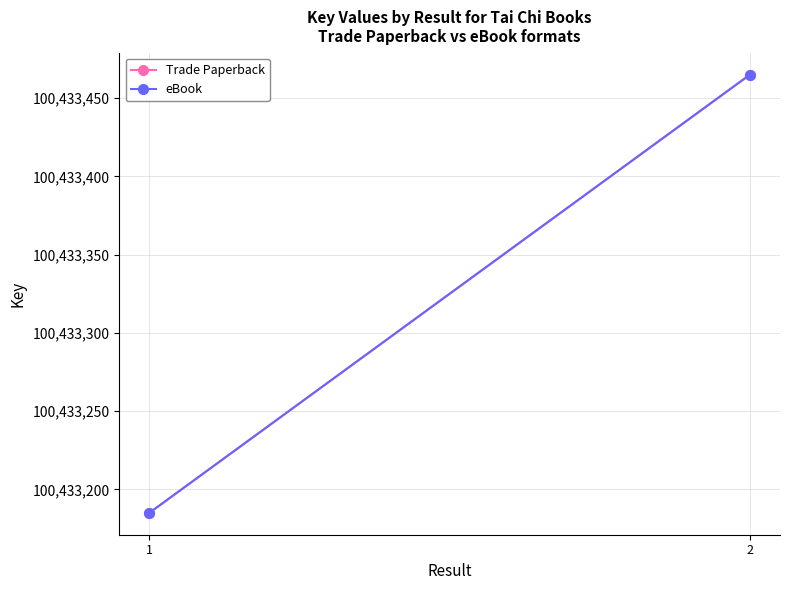

How many lines are shown in the chart?

2